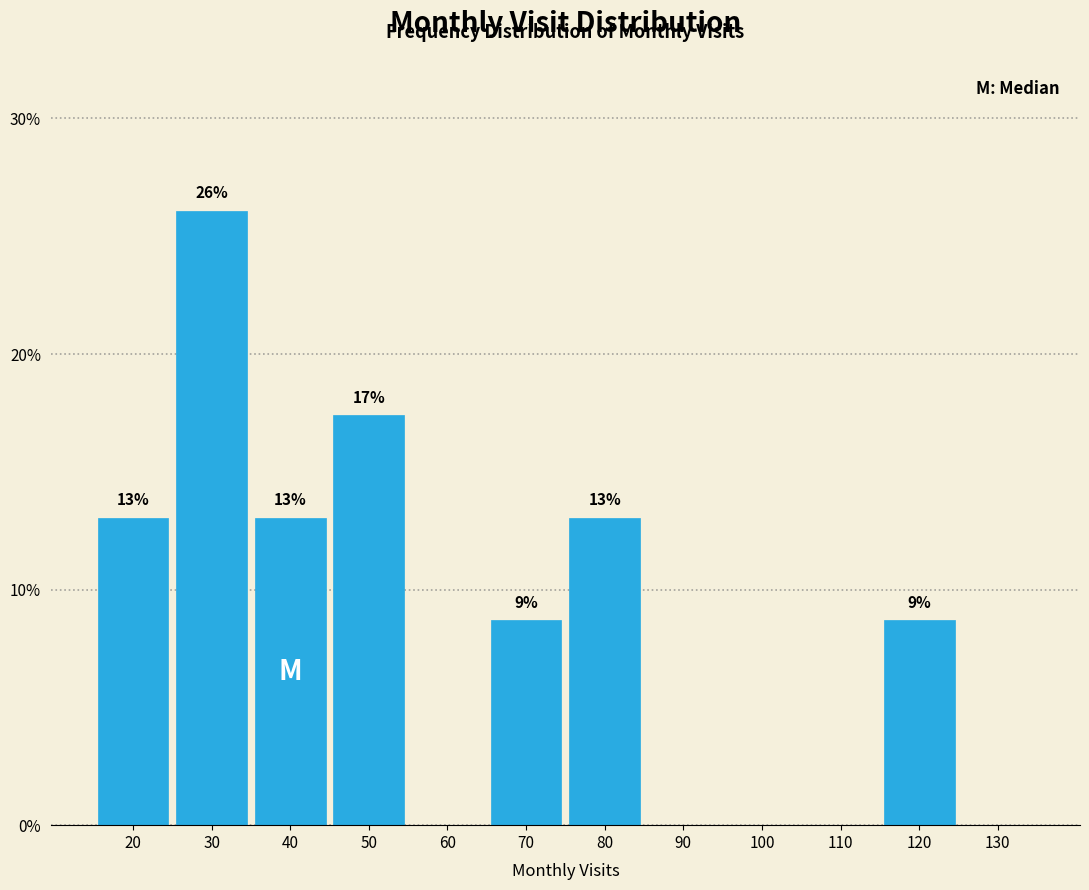

Is it true that the value at 40 is 13.0?

True